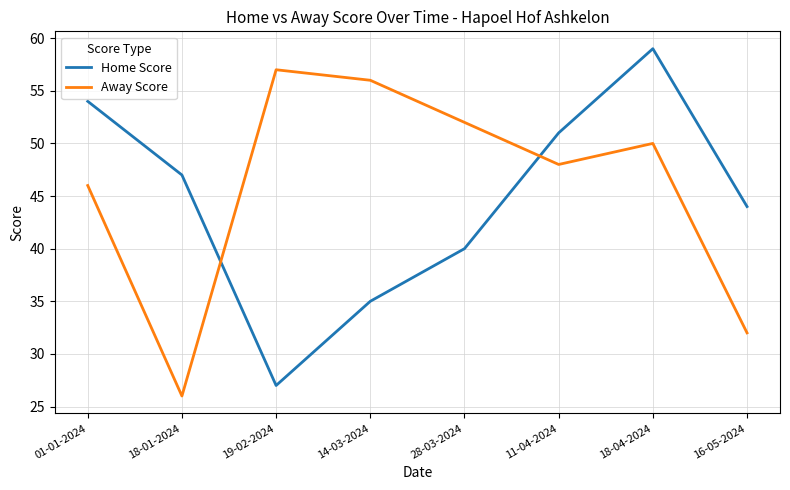

Rank the categories by Away Score value from highest to lowest.

19-02-2024, 14-03-2024, 28-03-2024, 18-04-2024, 11-04-2024, 01-01-2024, 16-05-2024, 18-01-2024